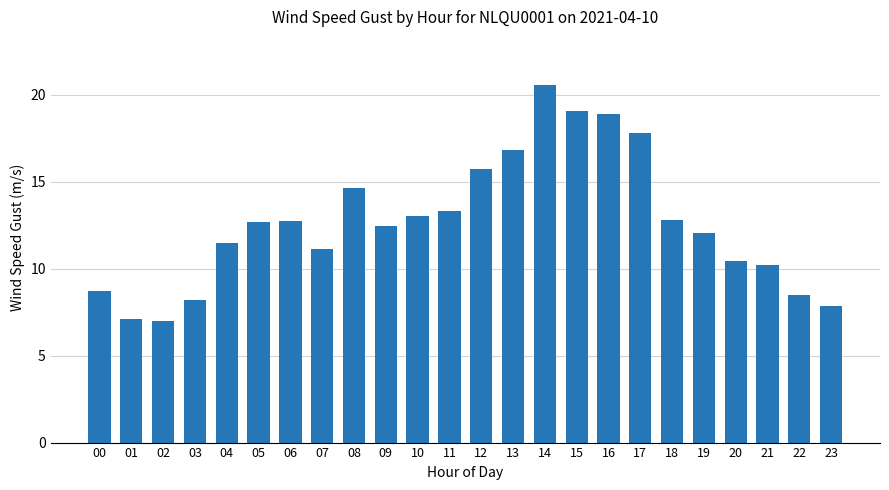

Count the number of categories in the chart.

24